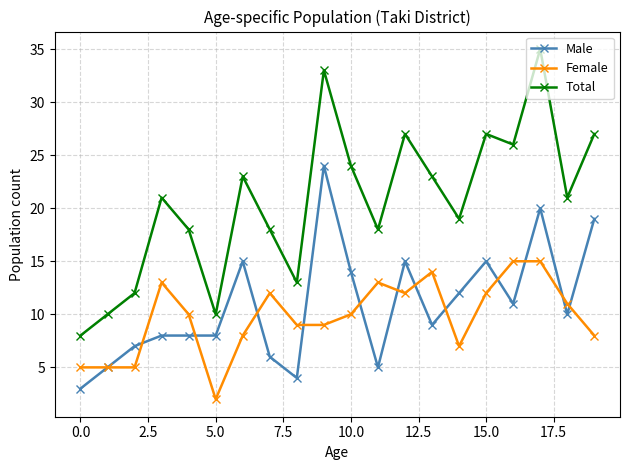

True or false: Total has more than 2 interior local peaks.

True